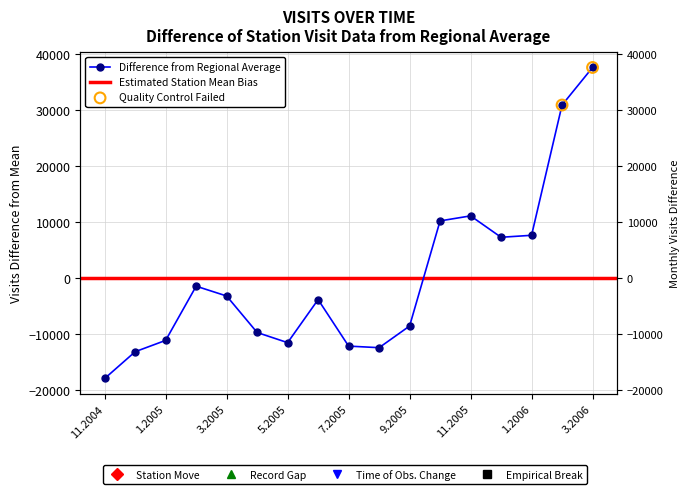

Between 12.2005 and 5.2005, which is larger?

12.2005